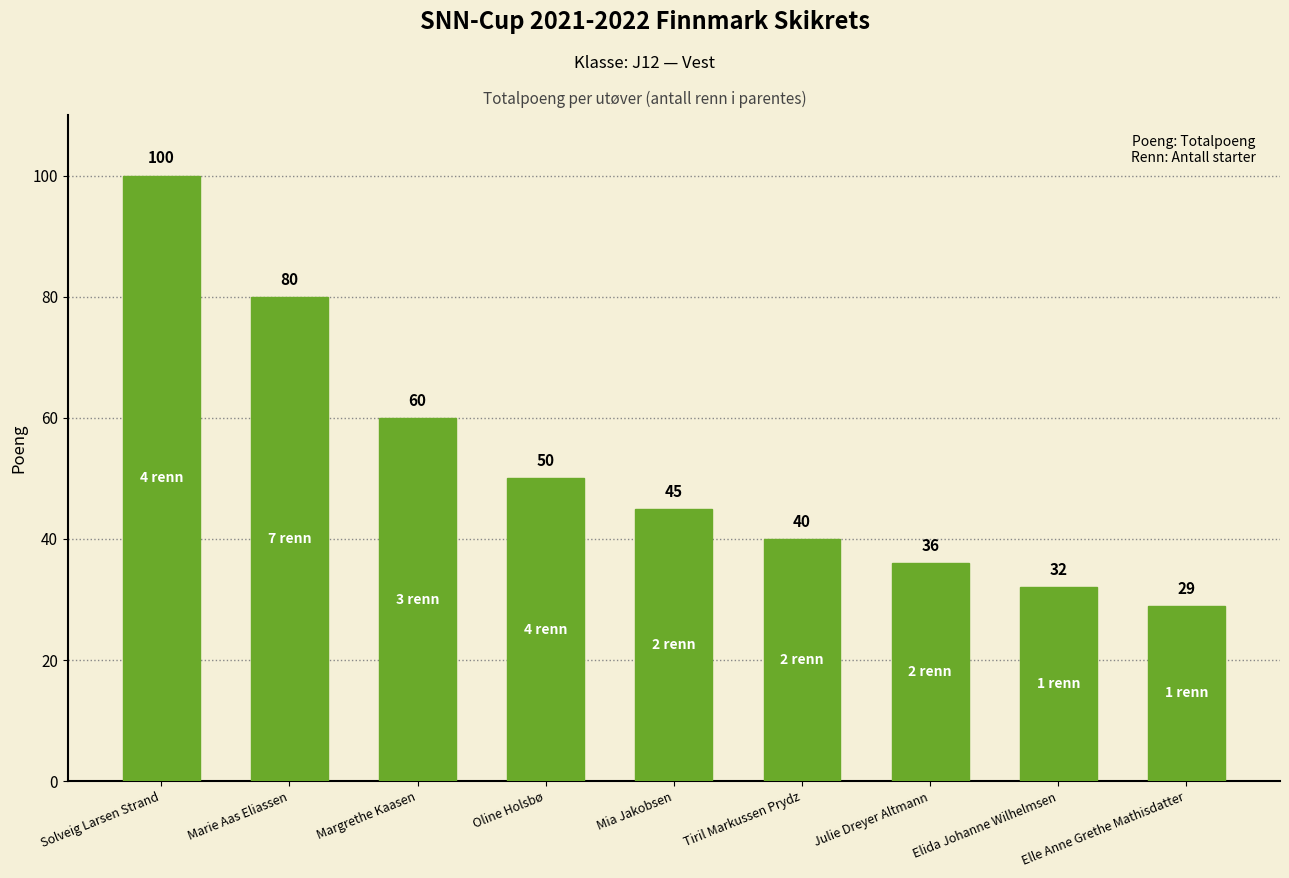

What is the change in value from Marie Aas Eliassen to Elle Anne Grethe Mathisdatter?

-51